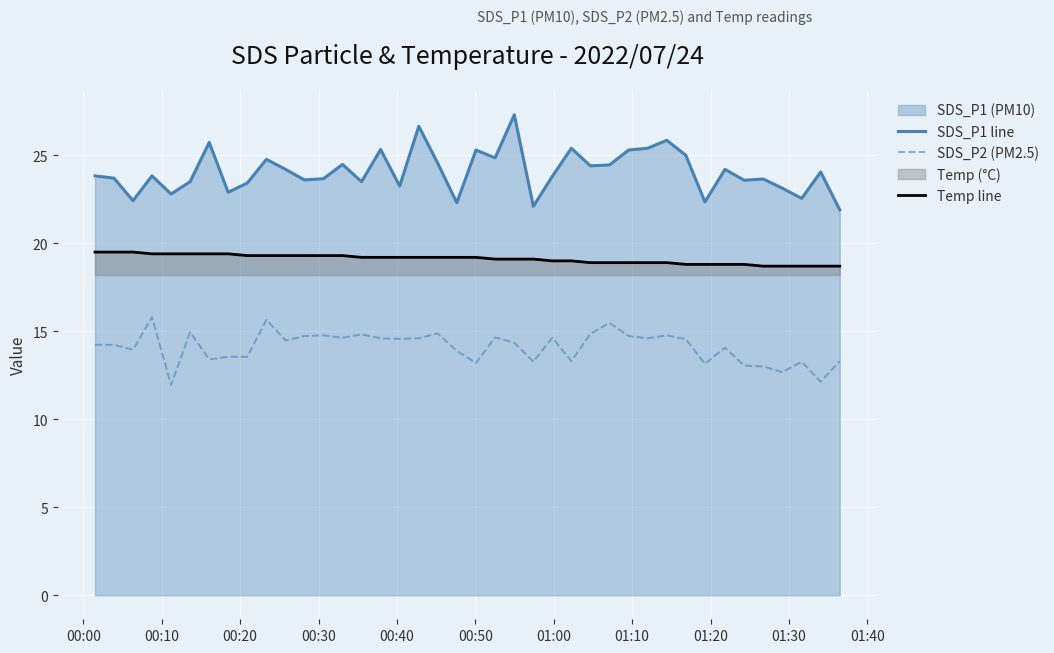

True or false: SDS_P1 line and Temp line intersect in this chart.

False